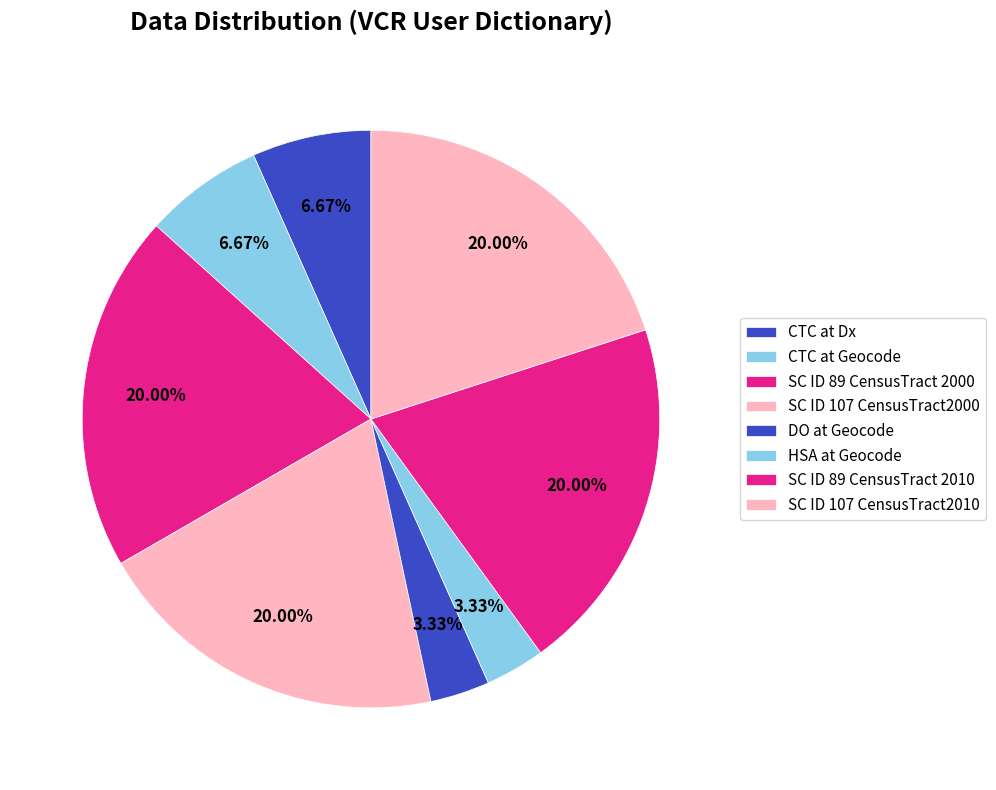

Does CTC at Geocode represent more than half of the total?

No